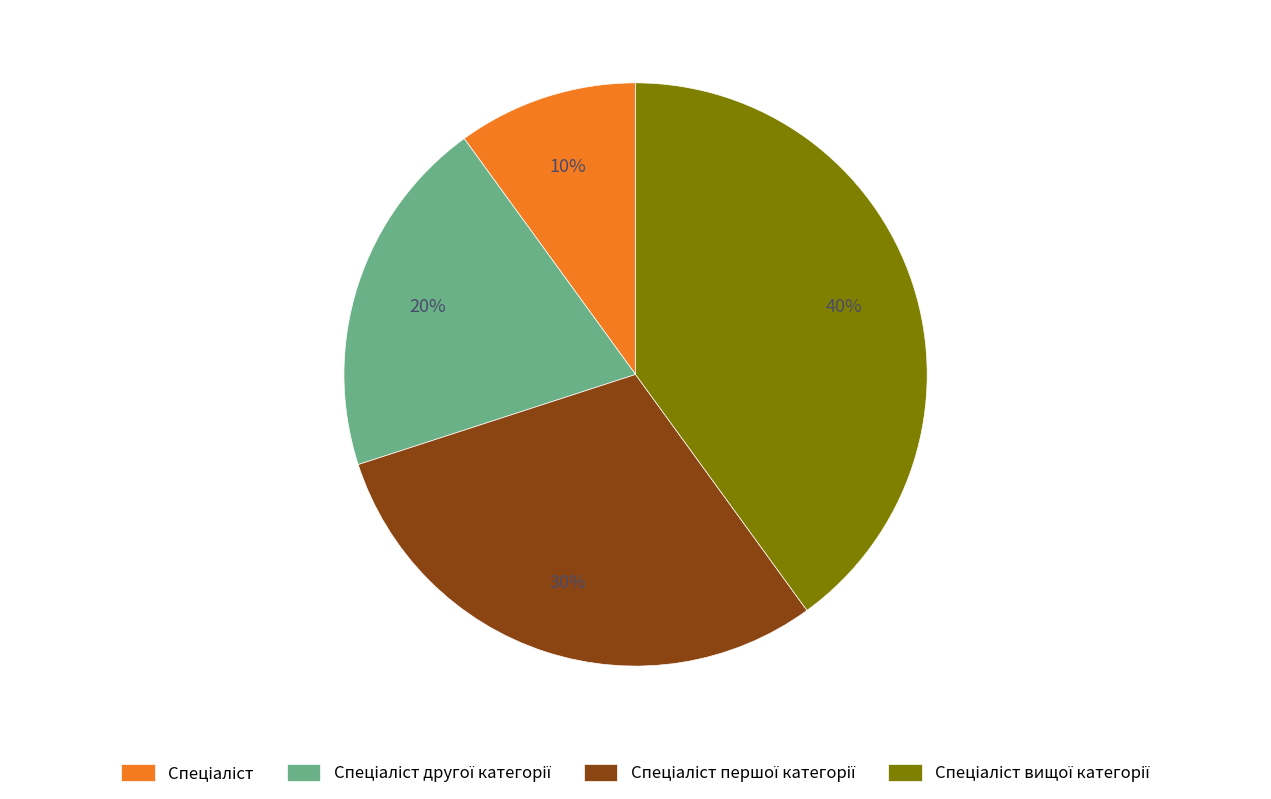

Is there a majority slice in this chart?

No